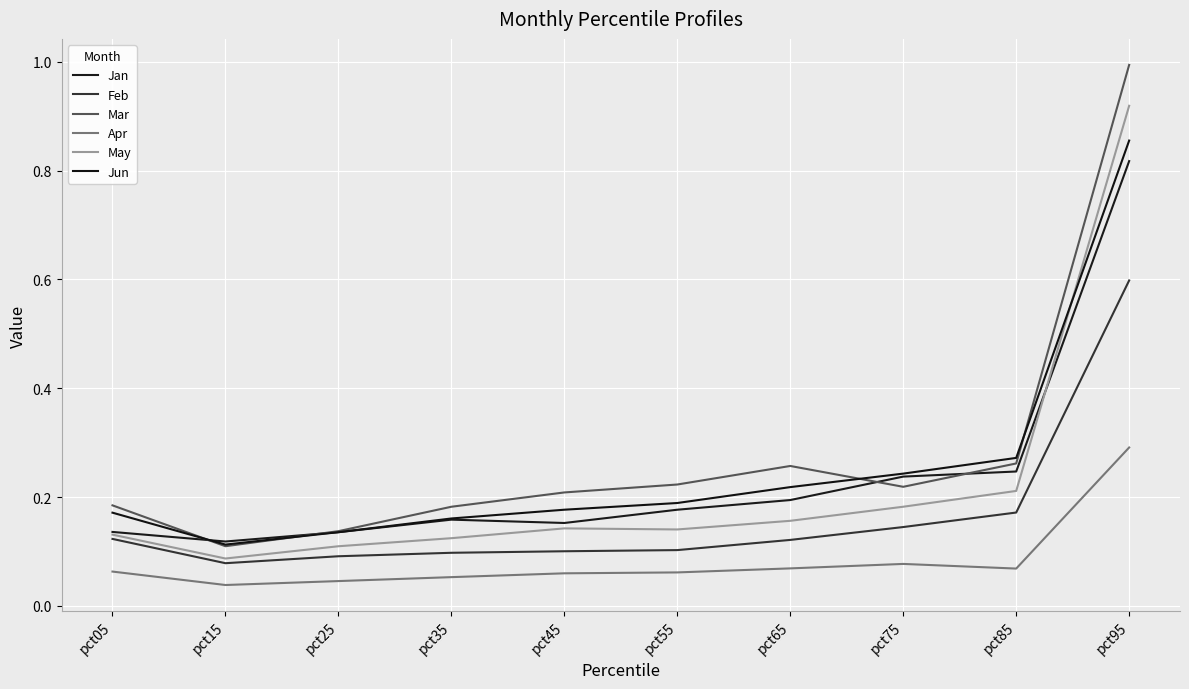

Does the chart have visible grid lines?

Yes